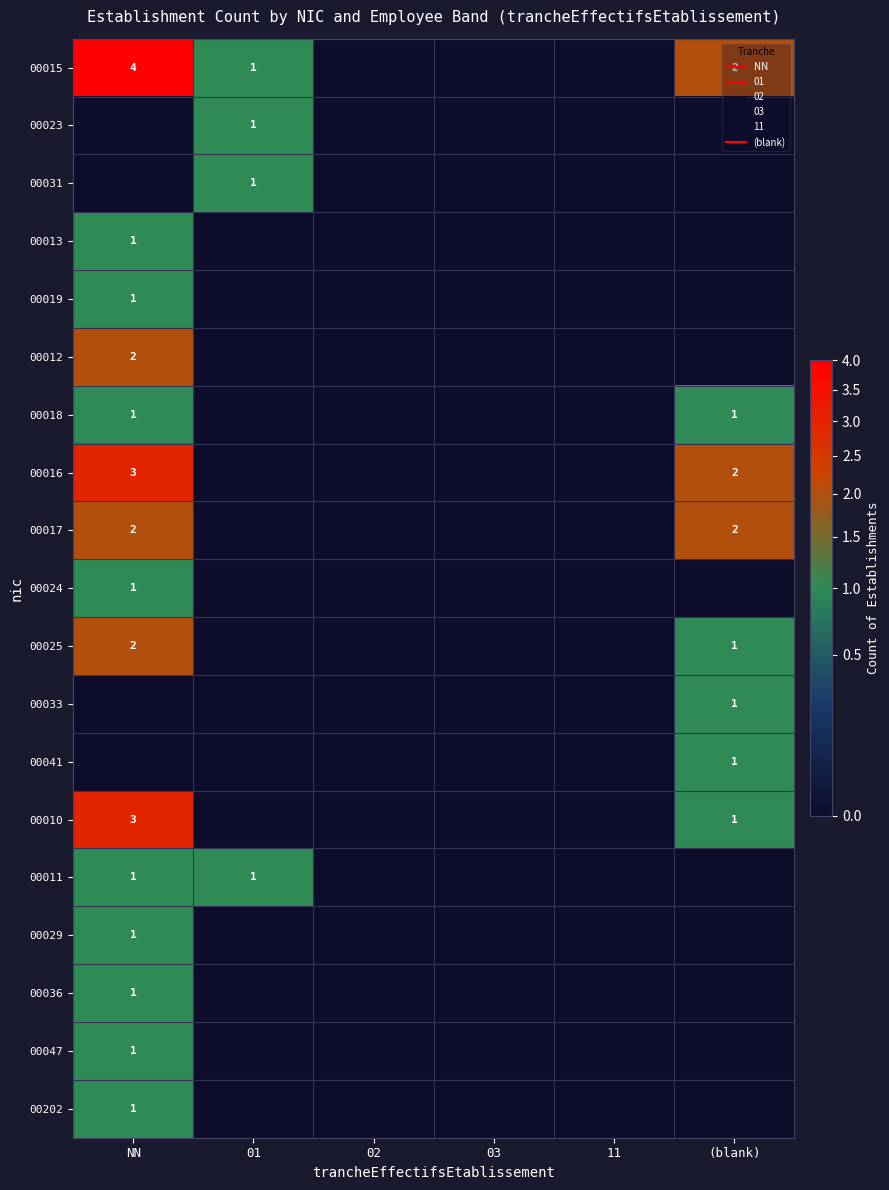

Rank the categories by 00019 value from lowest to highest.

01, 02, 03, 11, (blank), NN